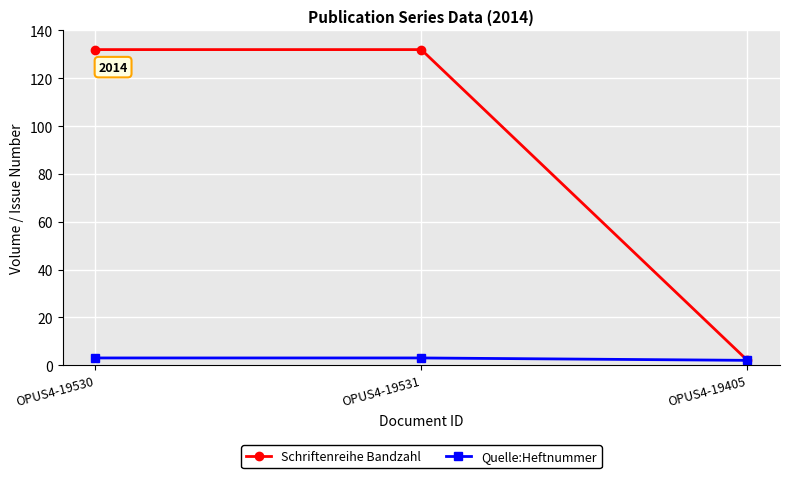

What is the value of the Schriftenreihe Bandzahl point at the 1st from the left?

132